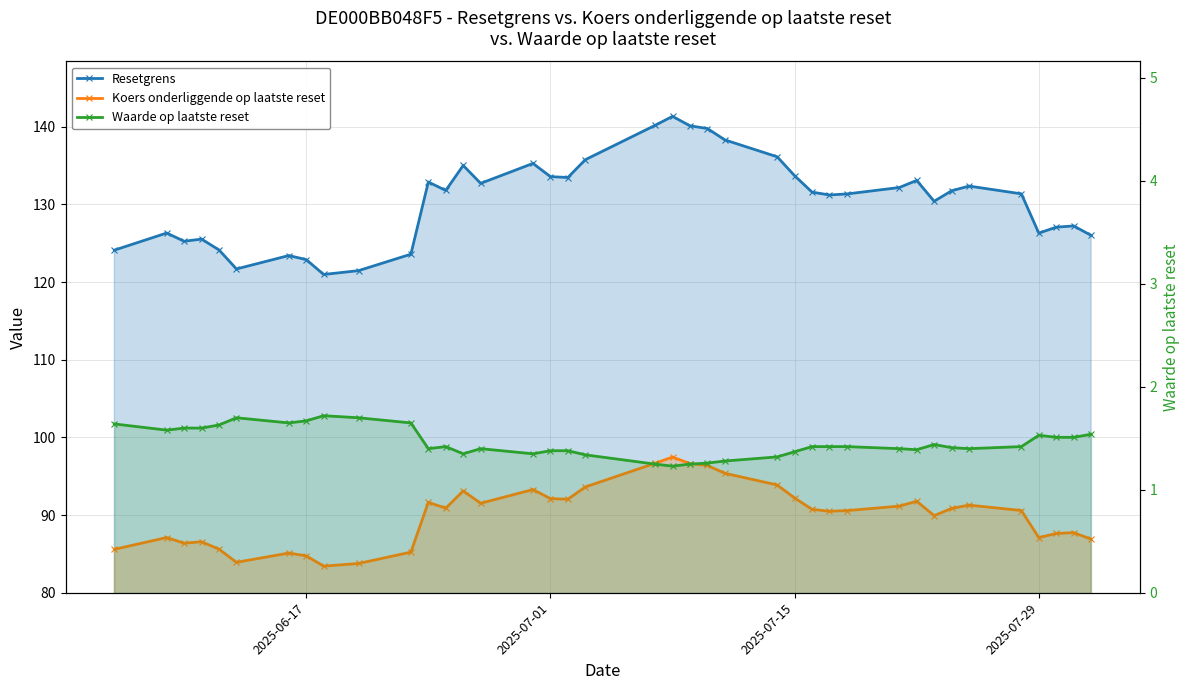

How many interior local valleys does the Waarde op laatste reset series have?

8